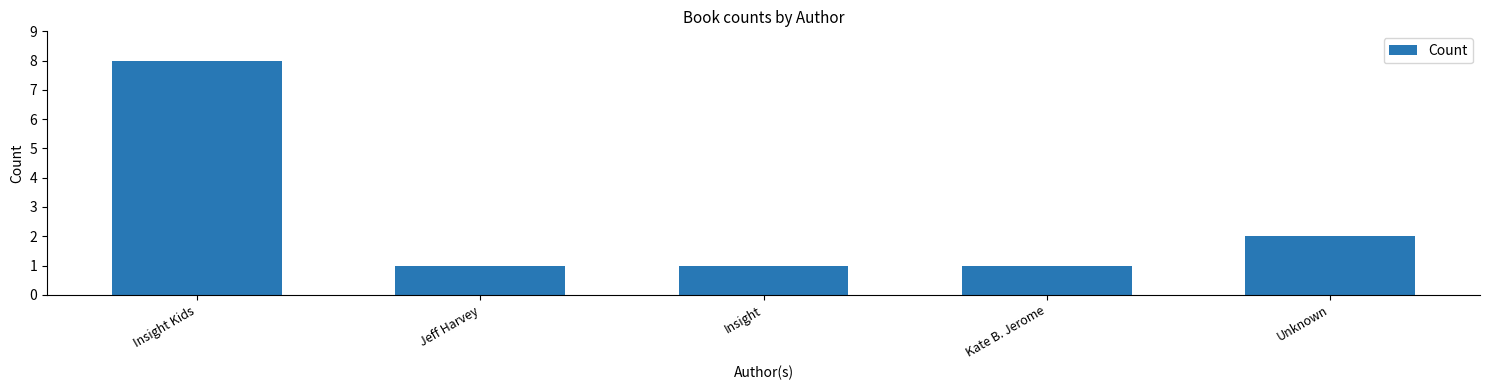

Does the chart contain any negative values?

No